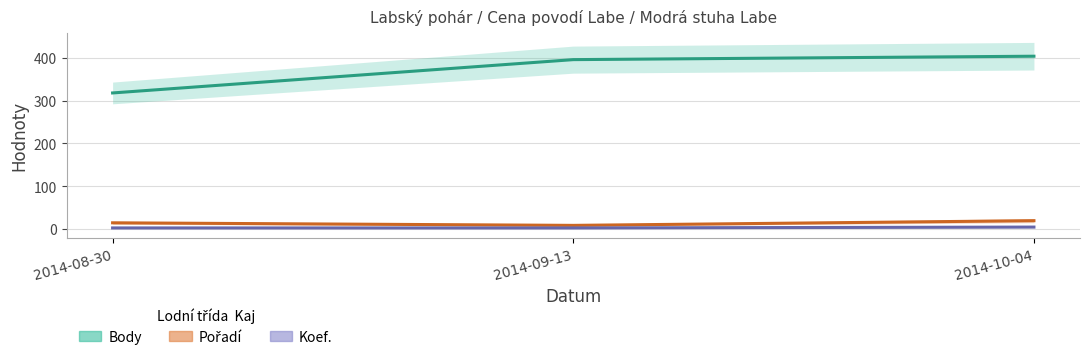

At which label is Body closest to 361?

2014-09-13